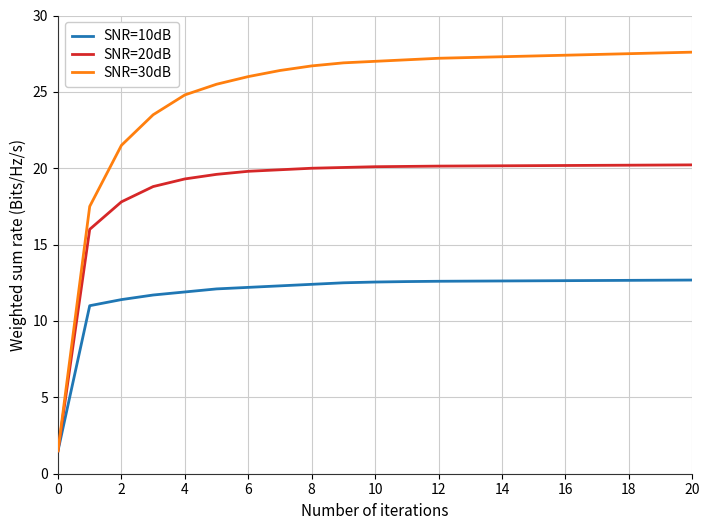

What is the minimum value shown in the chart?

1.5